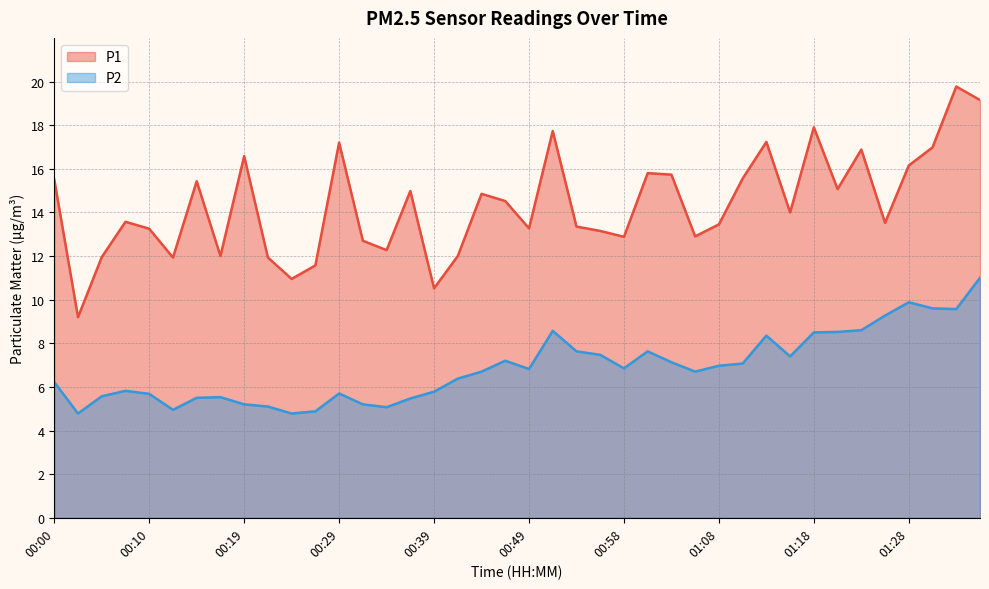

Reading right to left, extract all data points from this chart.

P1: 19.1	19.8	17.0	16.1	13.5	16.9	15.1	17.9	14.0	17.2	15.6	13.4	12.9	15.7	15.8	12.9	13.2	13.3	17.7	13.3	14.5	14.8	12.0	10.5	15.0	12.3	12.7	17.2	11.6	10.9	11.9	16.6	12.0	15.4	11.9	13.2	13.6	11.9	9.2	15.5
P2: 11.0	9.6	9.6	9.9	9.3	8.6	8.5	8.5	7.4	8.3	7.1	7.0	6.7	7.1	7.6	6.8	7.5	7.6	8.6	6.8	7.2	6.7	6.4	5.8	5.5	5.1	5.2	5.7	4.9	4.8	5.1	5.2	5.5	5.5	5.0	5.7	5.8	5.6	4.8	6.2